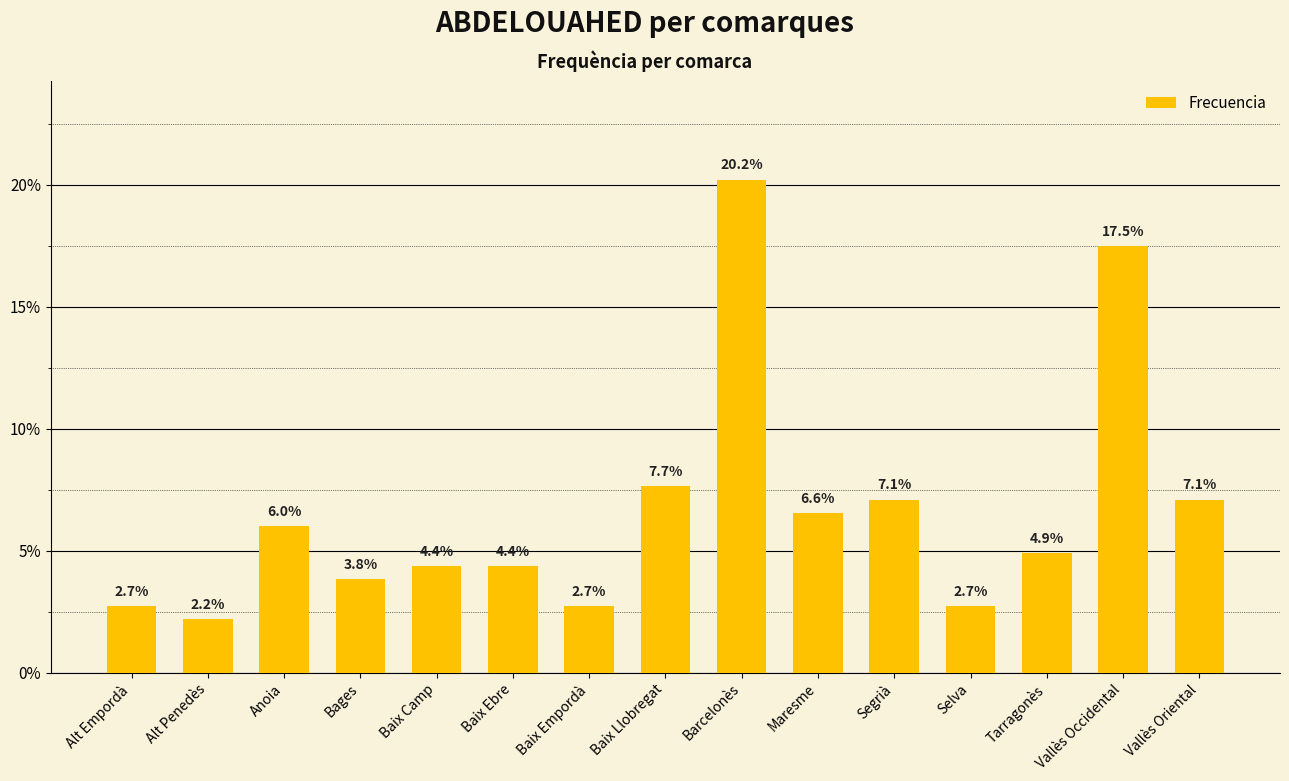

How many values are below 4?

5